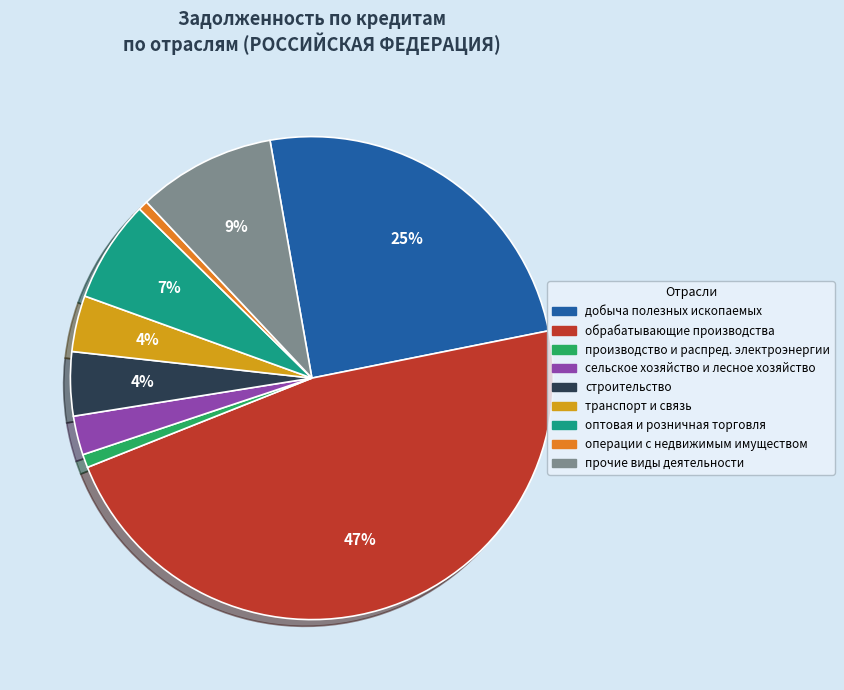

Is there a majority slice in this chart?

No